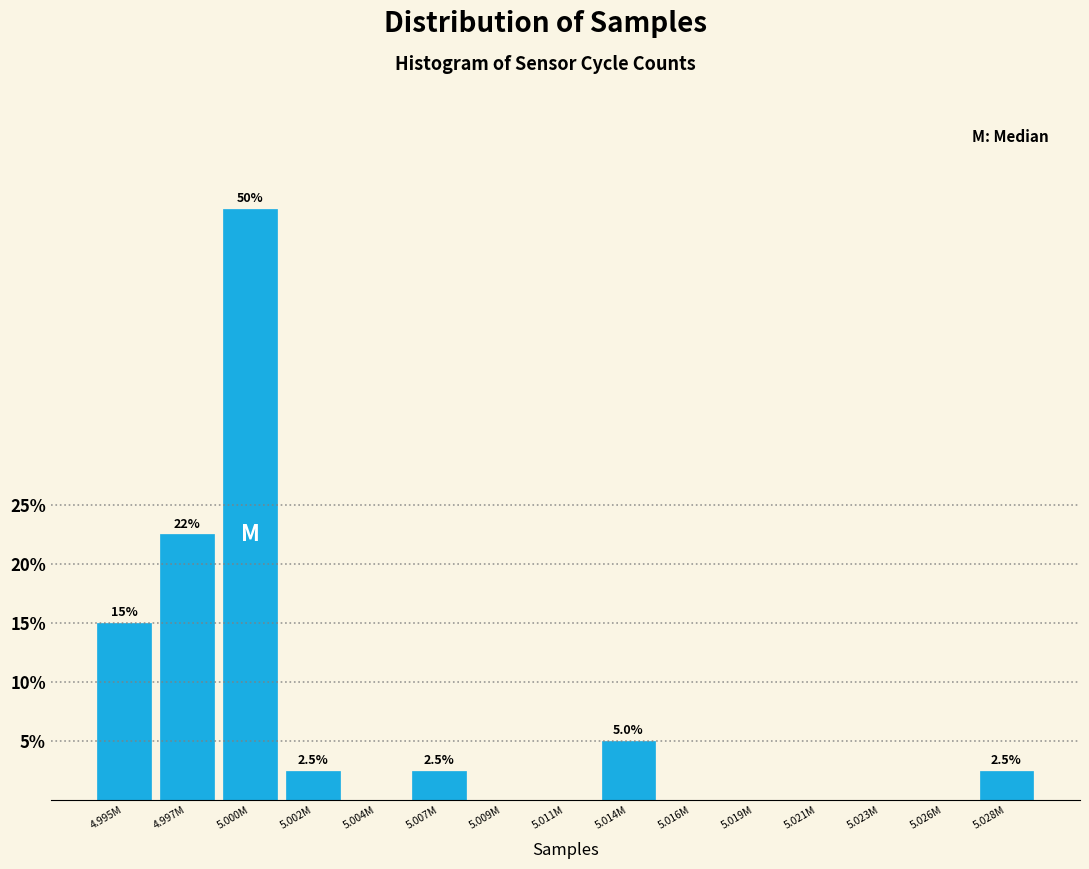

Reading left to right, list all the values displayed in this chart.

4.995M=15.0	4.997M=22.5	5.000M=50.0	5.002M=2.5	5.004M=0.0	5.007M=2.5	5.009M=0.0	5.011M=0.0	5.014M=5.0	5.016M=0.0	5.019M=0.0	5.021M=0.0	5.023M=0.0	5.026M=0.0	5.028M=2.5